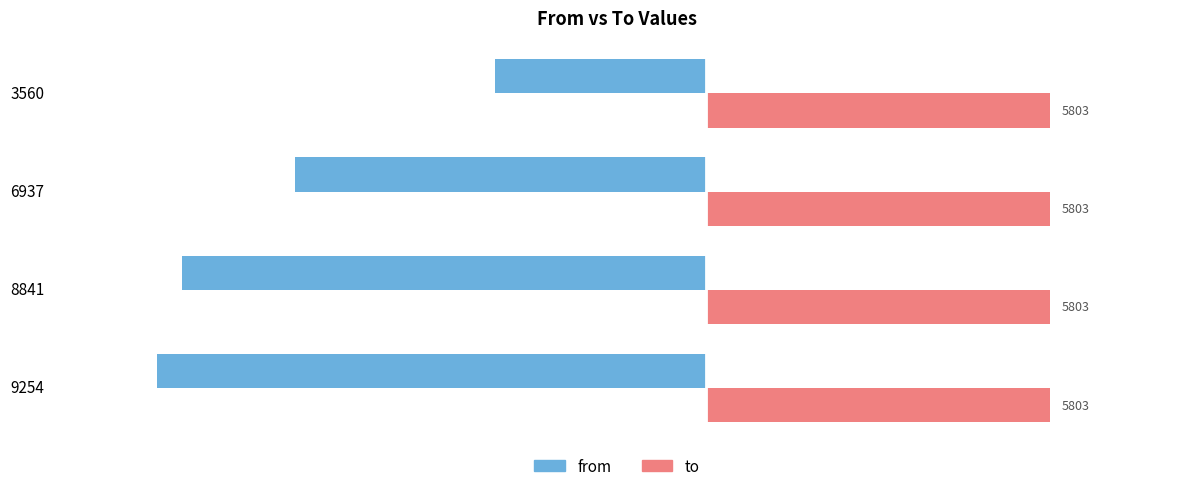

What is the average value of the to series?

5803